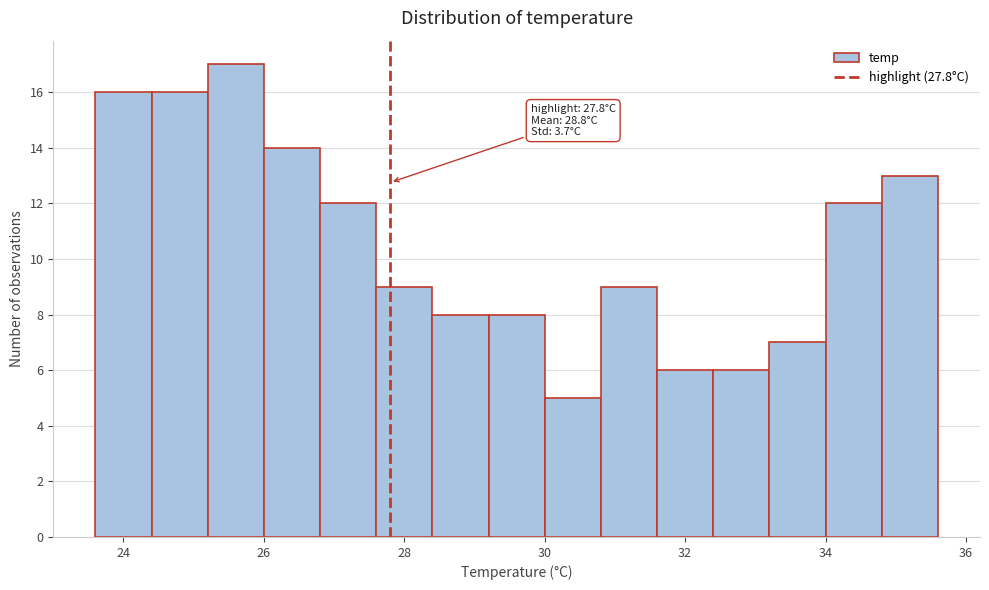

Over which range of the x-axis is the bar tallest?

25.2 to 26.0